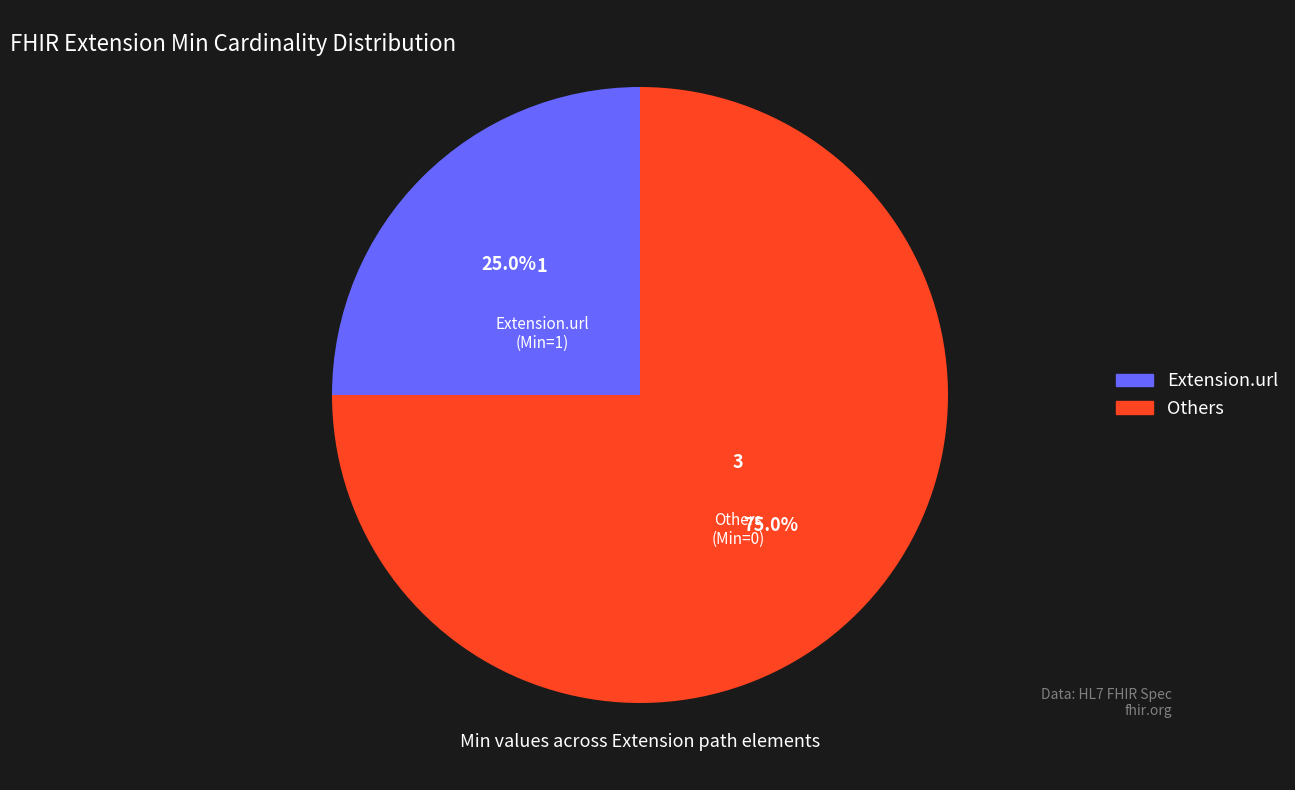

Does any single category account for the majority?

Yes